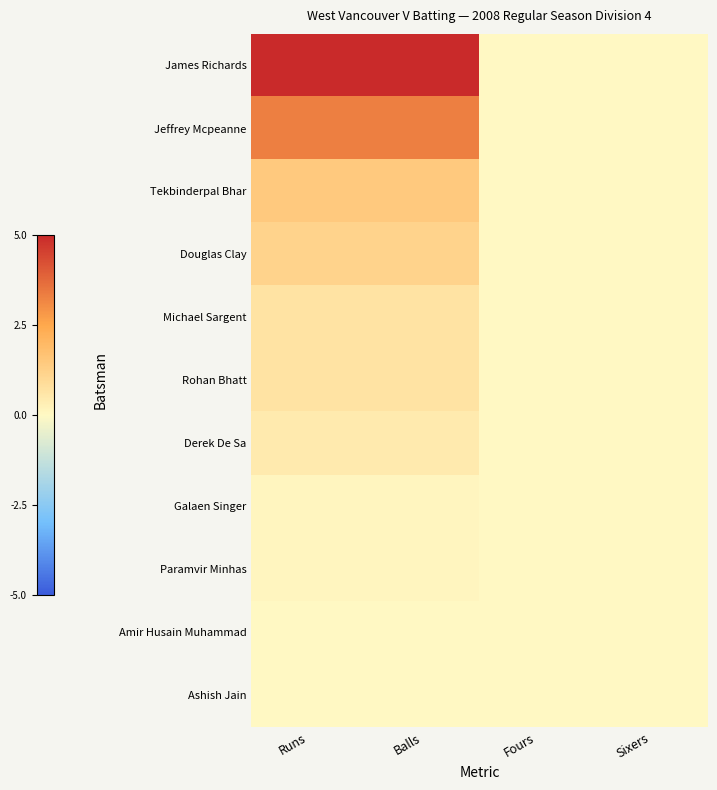

Which has a higher value, Sixers or Fours?

Sixers